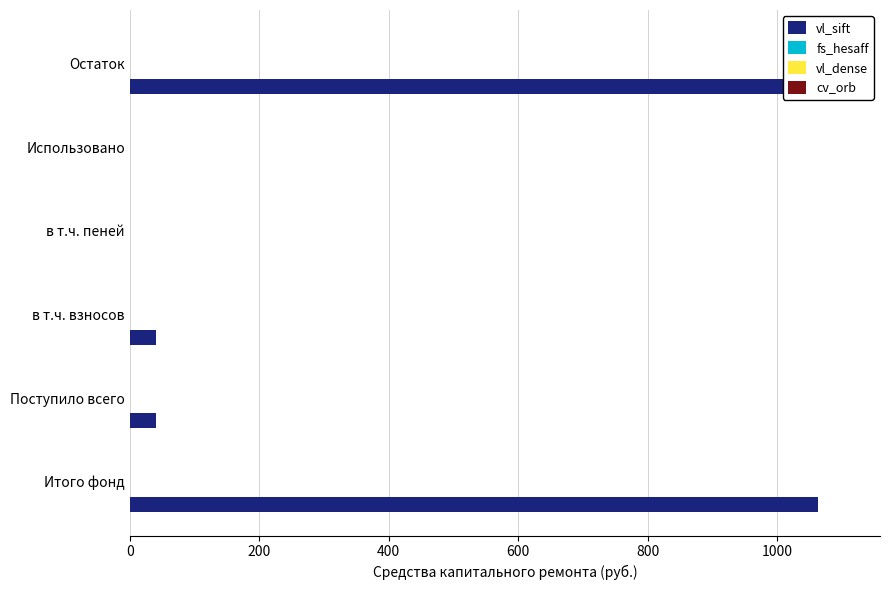

What are all the series names shown in the legend?

vl_sift, fs_hesaff, vl_dense, cv_orb